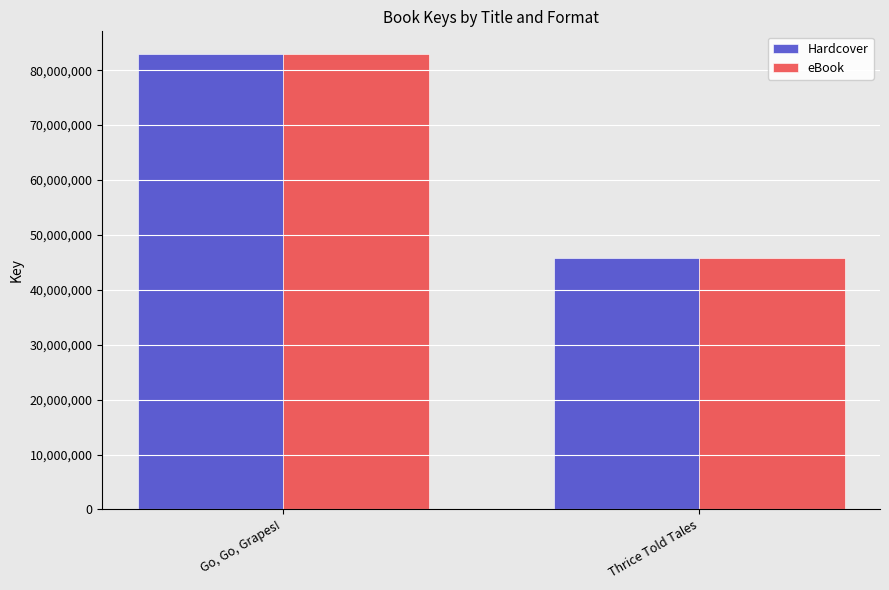

How many values in the eBook series are below 82926992?

1